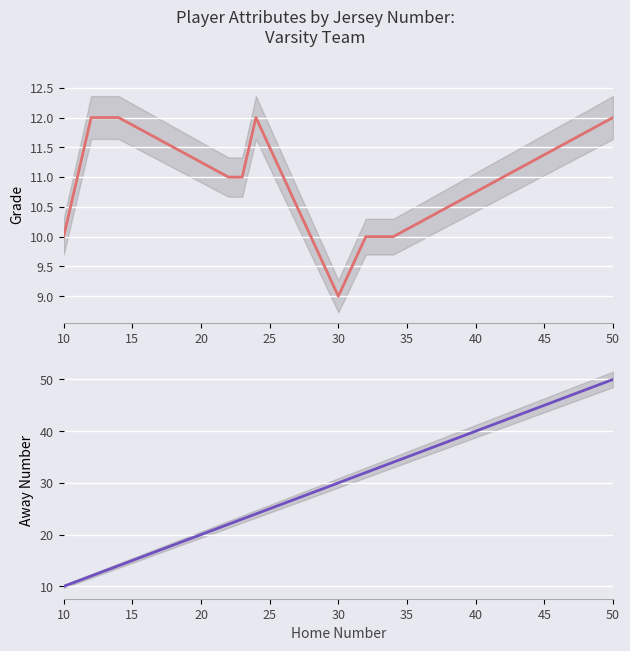

Reading right to left, list all the values displayed in this chart.

Grade: 12	10	10	9	12	11	11	12	12	10
Away Number: 50	34	32	30	24	23	22	14	12	10